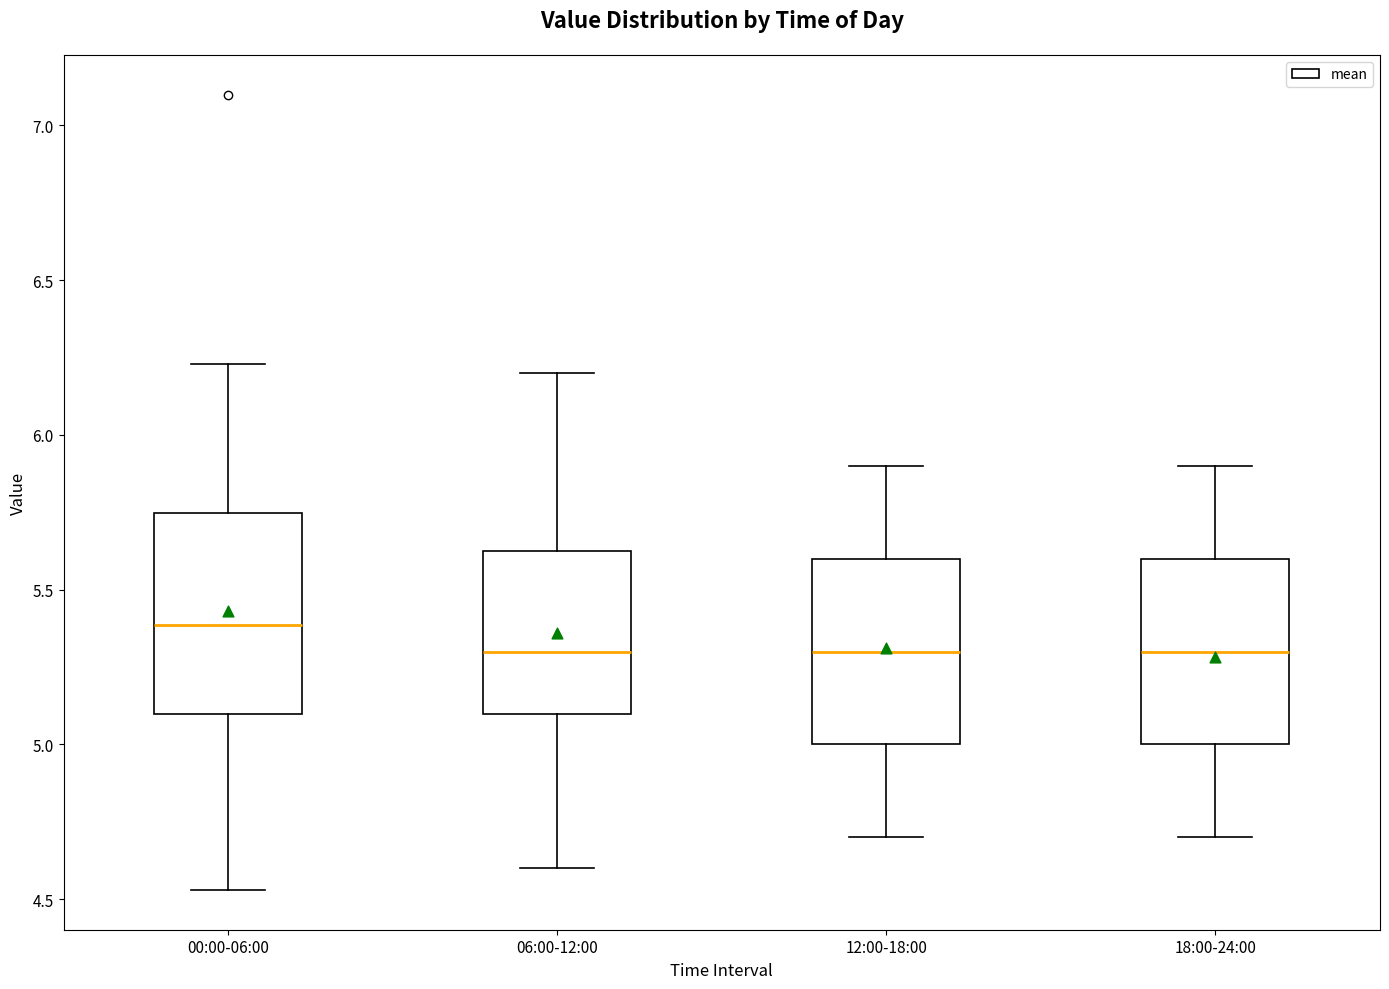

Reading left to right, transcribe this box plot: for each box, give where its median line is, the range the box spans, and where its two whiskers end, as read against the y-axis. The values are not printed on the chart, so give them approximately, as read against the axis.

00:00-06:00: median 5.40, box 5.10 to 5.75, whiskers 4.55 to 6.25
06:00-12:00: median 5.30, box 5.10 to 5.65, whiskers 4.60 to 6.20
12:00-18:00: median 5.30, box 5.00 to 5.60, whiskers 4.70 to 5.90
18:00-24:00: median 5.30, box 5.00 to 5.60, whiskers 4.70 to 5.90